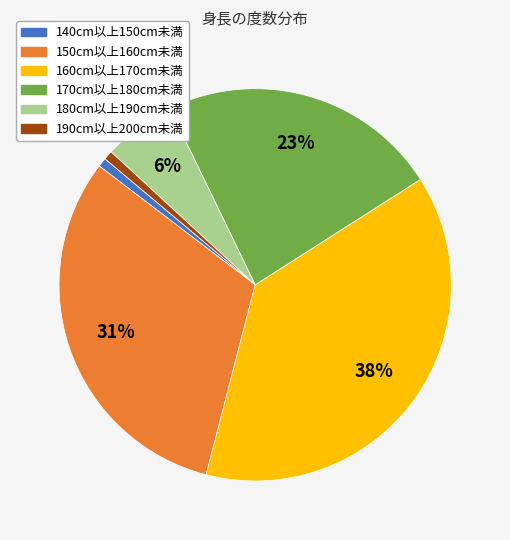

Do 140cm以上150cm未満 and 180cm以上190cm未満 together represent more than half of the pie?

No